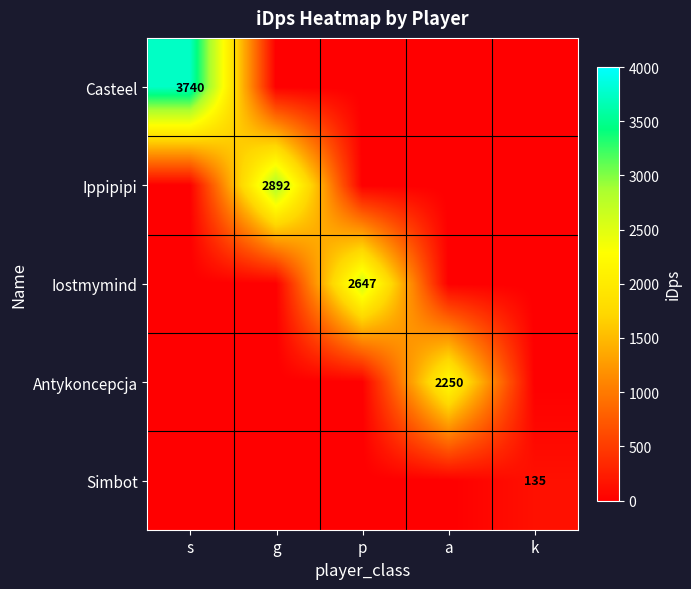

The value of Antykoncepcja at a is 3769. True or false?

False